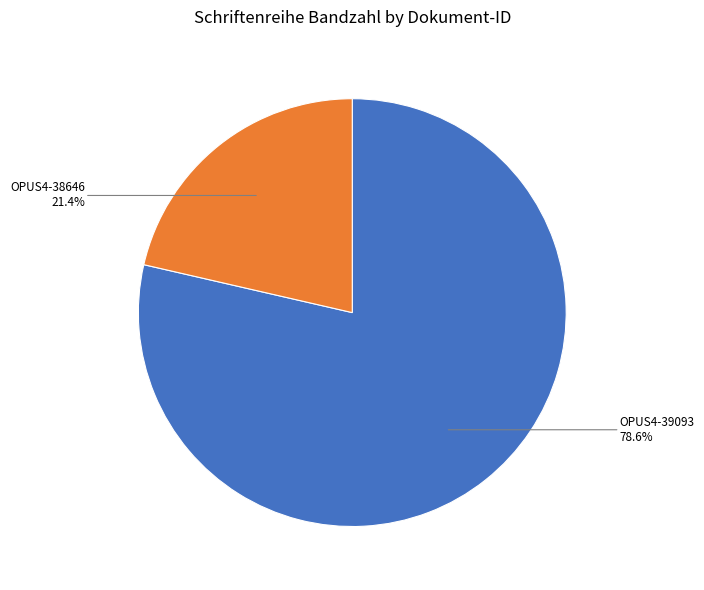

To the nearest percent, what is the difference between the OPUS4-38646 and OPUS4-39093 slice percentages?

57%